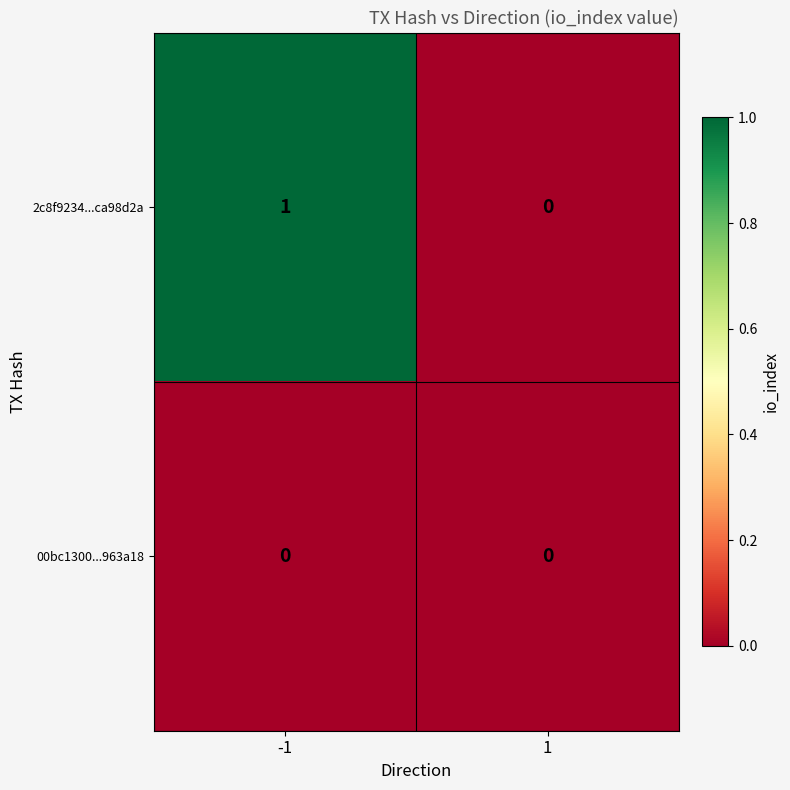

Rank the series by their average value, from lowest to highest.

00bc1300...963a18, 2c8f9234...ca98d2a